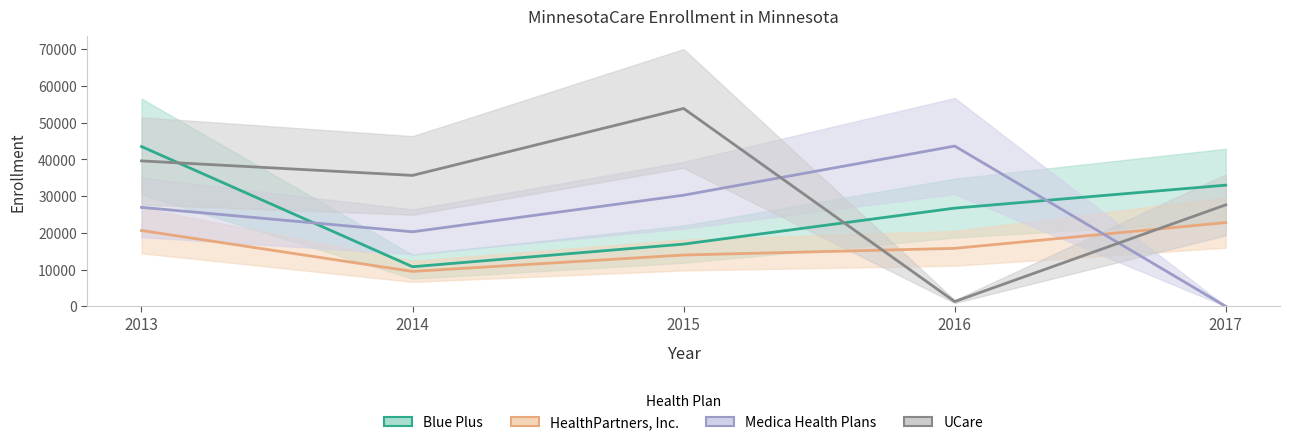

How many distinct data groups are displayed?

4